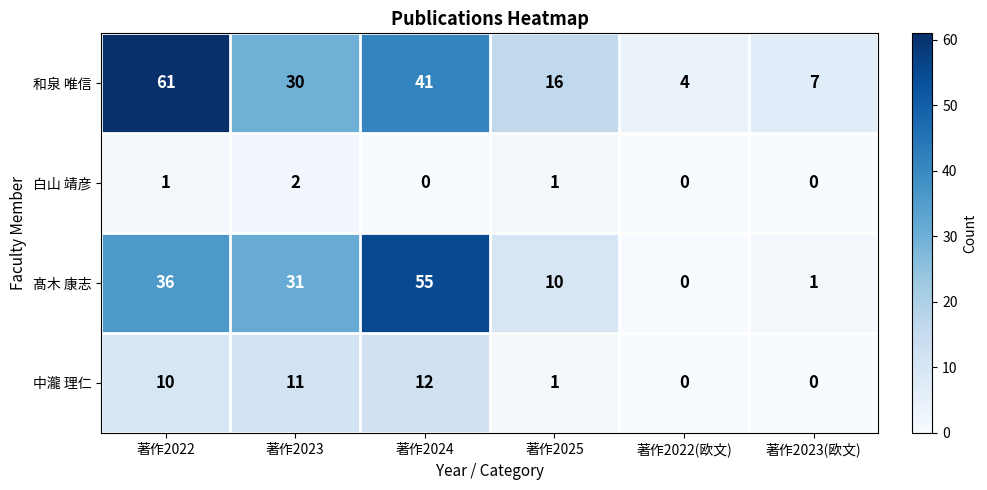

How many data points in 中瀧 理仁 are less than 10?

3